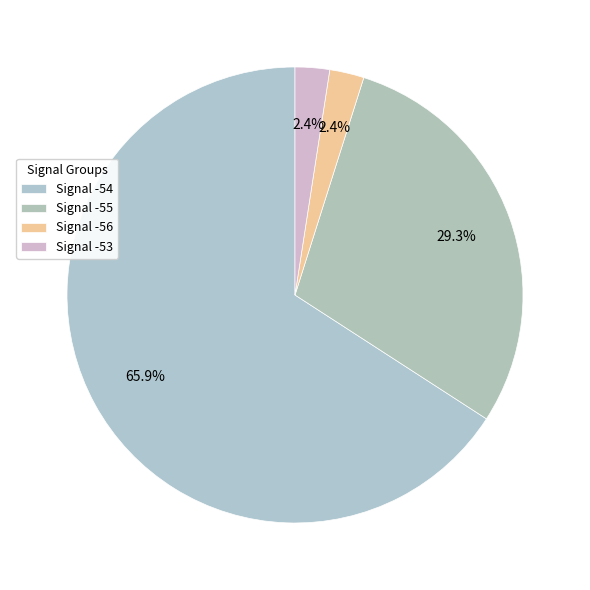

Count the number of slices in the pie.

4